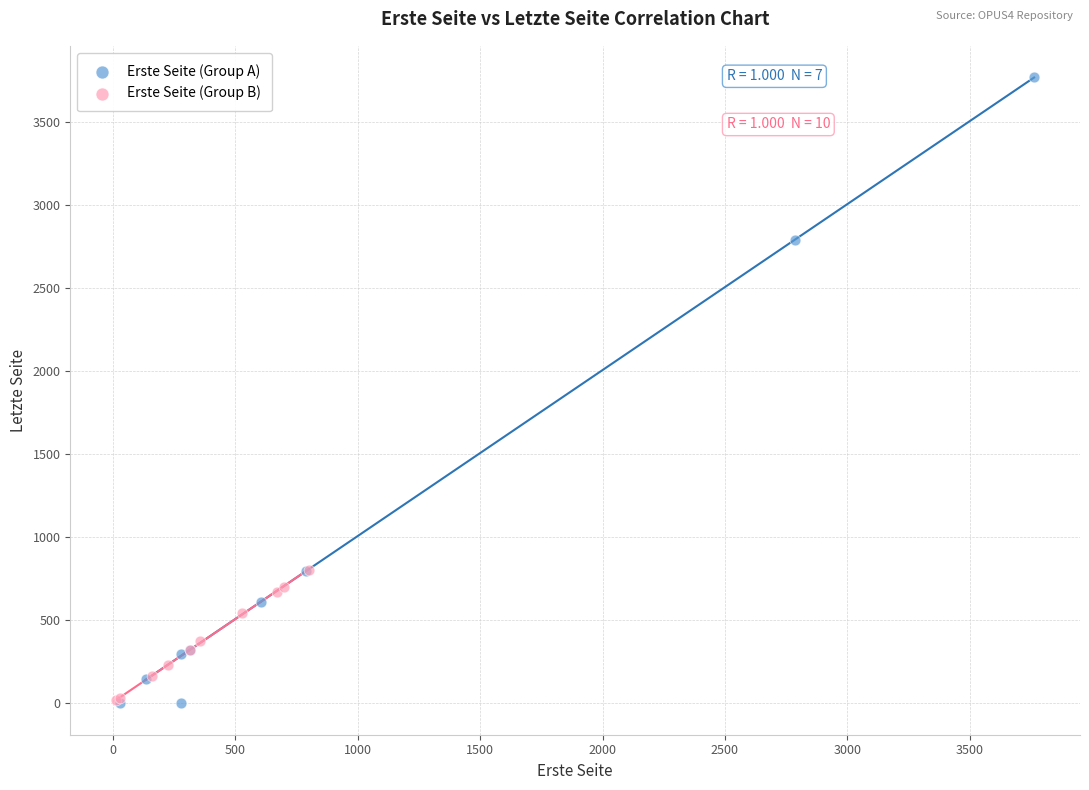

Which series contains the highest Y value?

Erste Seite (Group A)